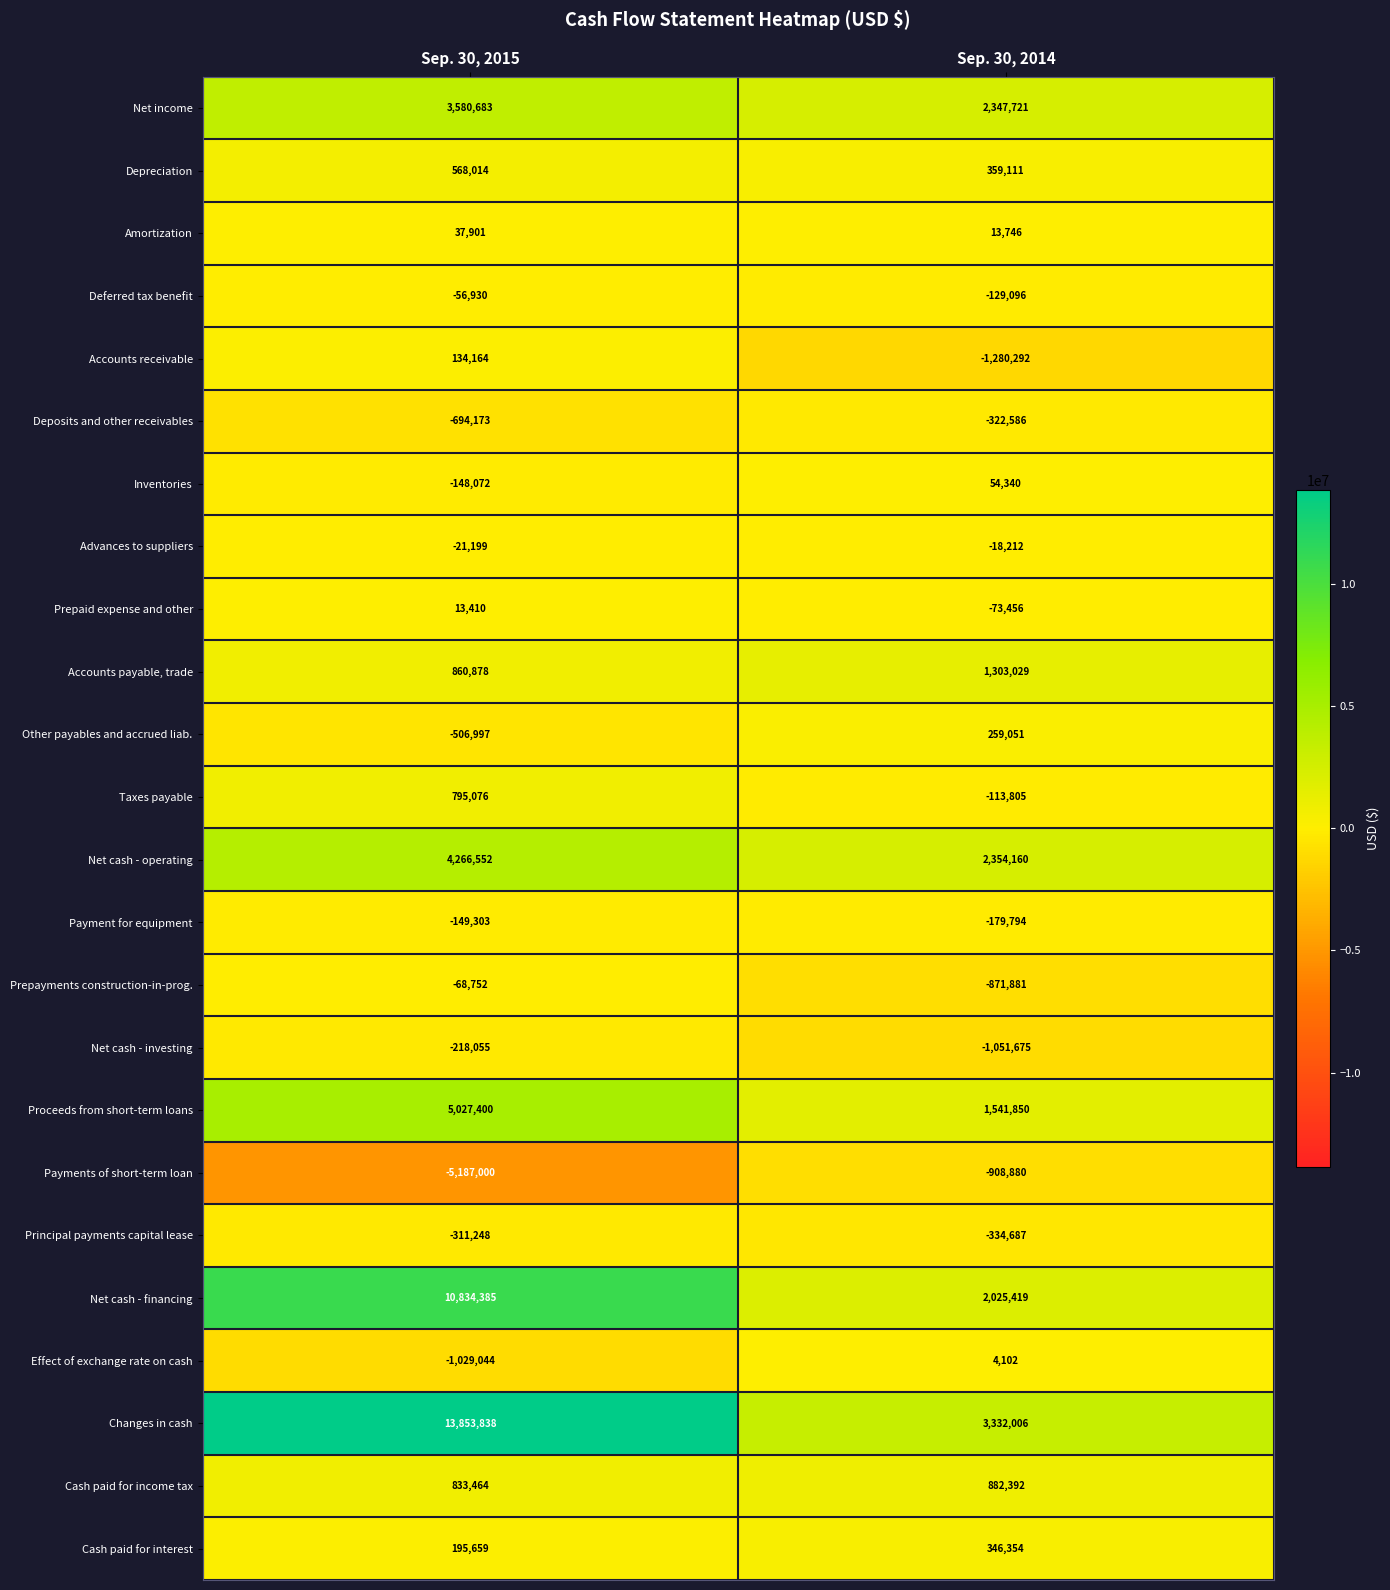

Which series changed the most between Sep. 30, 2015 and Sep. 30, 2014?

Changes in cash